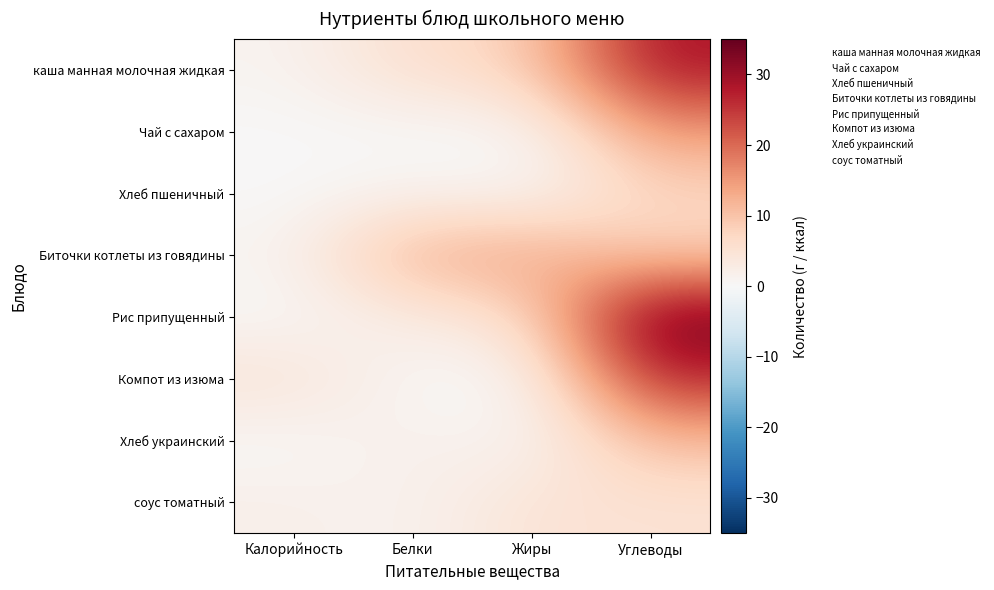

Reading left to right, extract all data points from this chart.

каша манная молочная жидкая: Калорийность=1.0	Белки=6.0	Жиры=8.0	Углеводы=29.0
Чай с сахаром: Калорийность=0.0	Белки=0.0	Жиры=0.0	Углеводы=15.0
Хлеб пшеничный: Калорийность=0.0	Белки=1.3	Жиры=0.1	Углеводы=7.4
Биточки котлеты из говядины: Калорийность=1.0	Белки=13.0	Жиры=14.0	Углеводы=8.0
Рис припущенный: Калорийность=0.0	Белки=3.0	Жиры=6.0	Углеводы=35.0
Компот из изюма: Калорийность=5.0	Белки=0.0	Жиры=0.0	Углеводы=27.0
Хлеб украинский: Калорийность=0.0	Белки=2.1	Жиры=0.4	Углеводы=10.8
соус томатный: Калорийность=2.0	Белки=1.0	Жиры=5.0	Углеводы=5.0